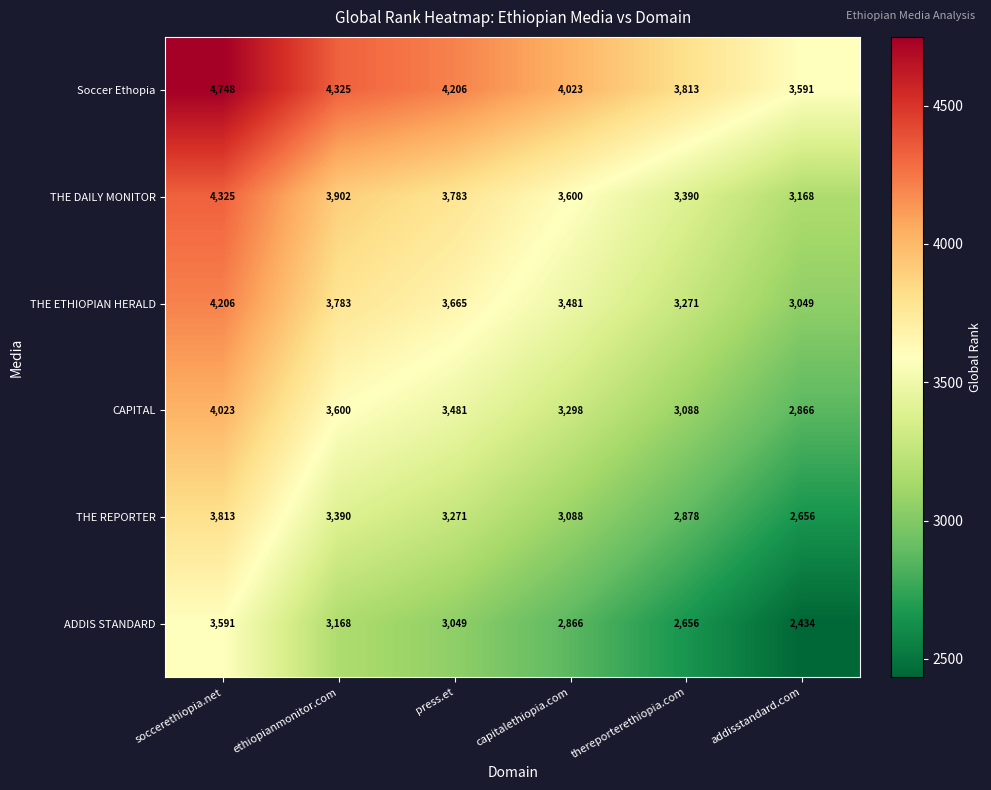

What is the difference between the maximum and minimum values in the THE ETHIOPIAN HERALD series?

1157